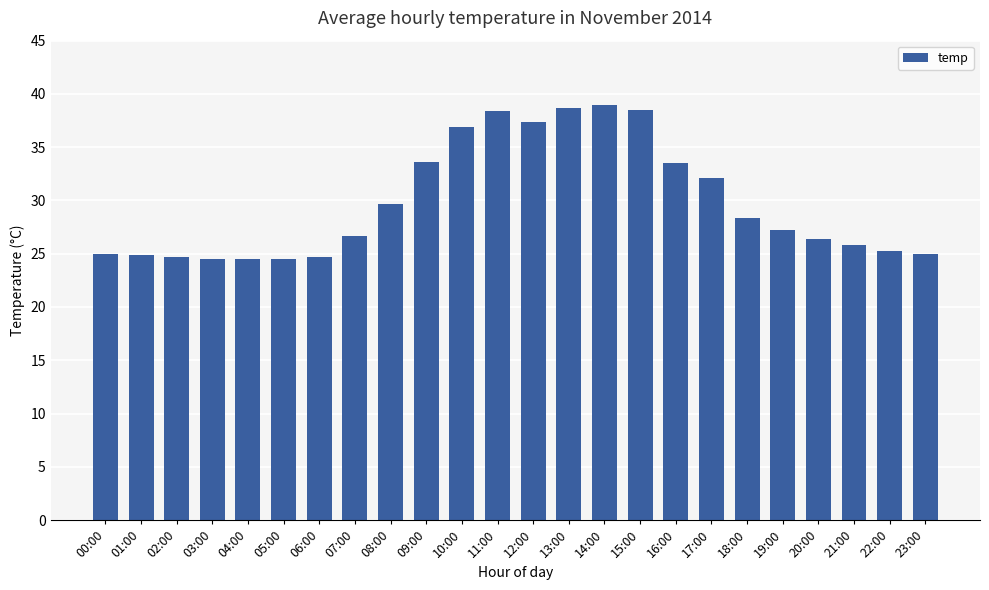

What is the greatest value displayed?

39.0